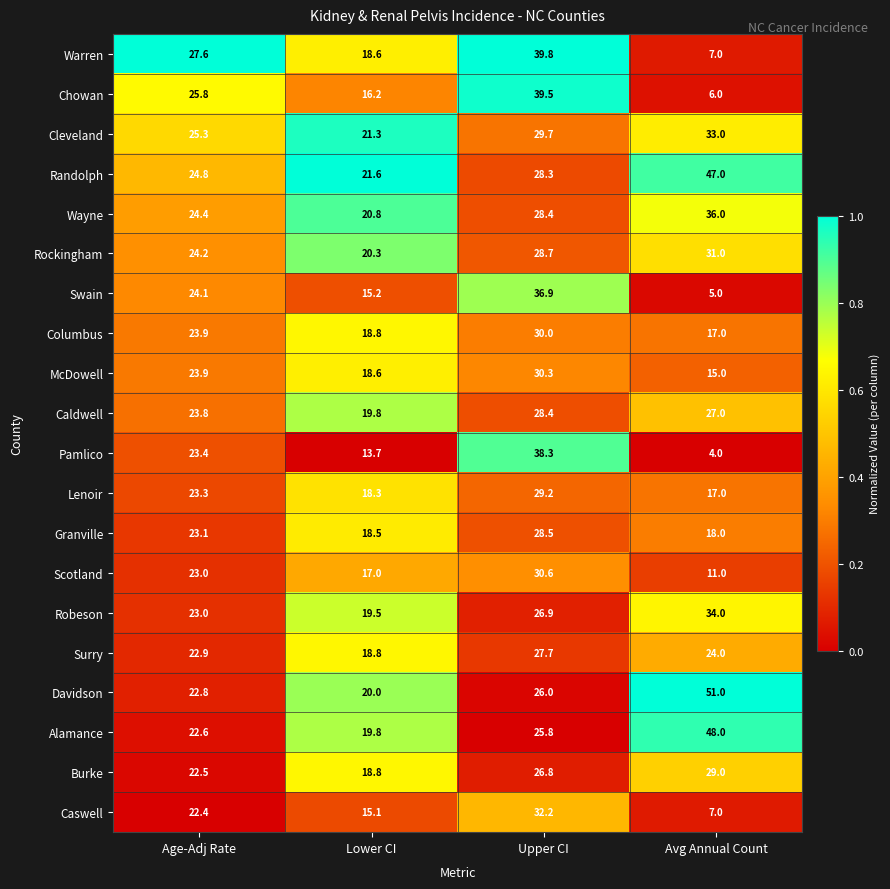

What is the difference between the maximum and minimum values in the Robeson series?

14.5